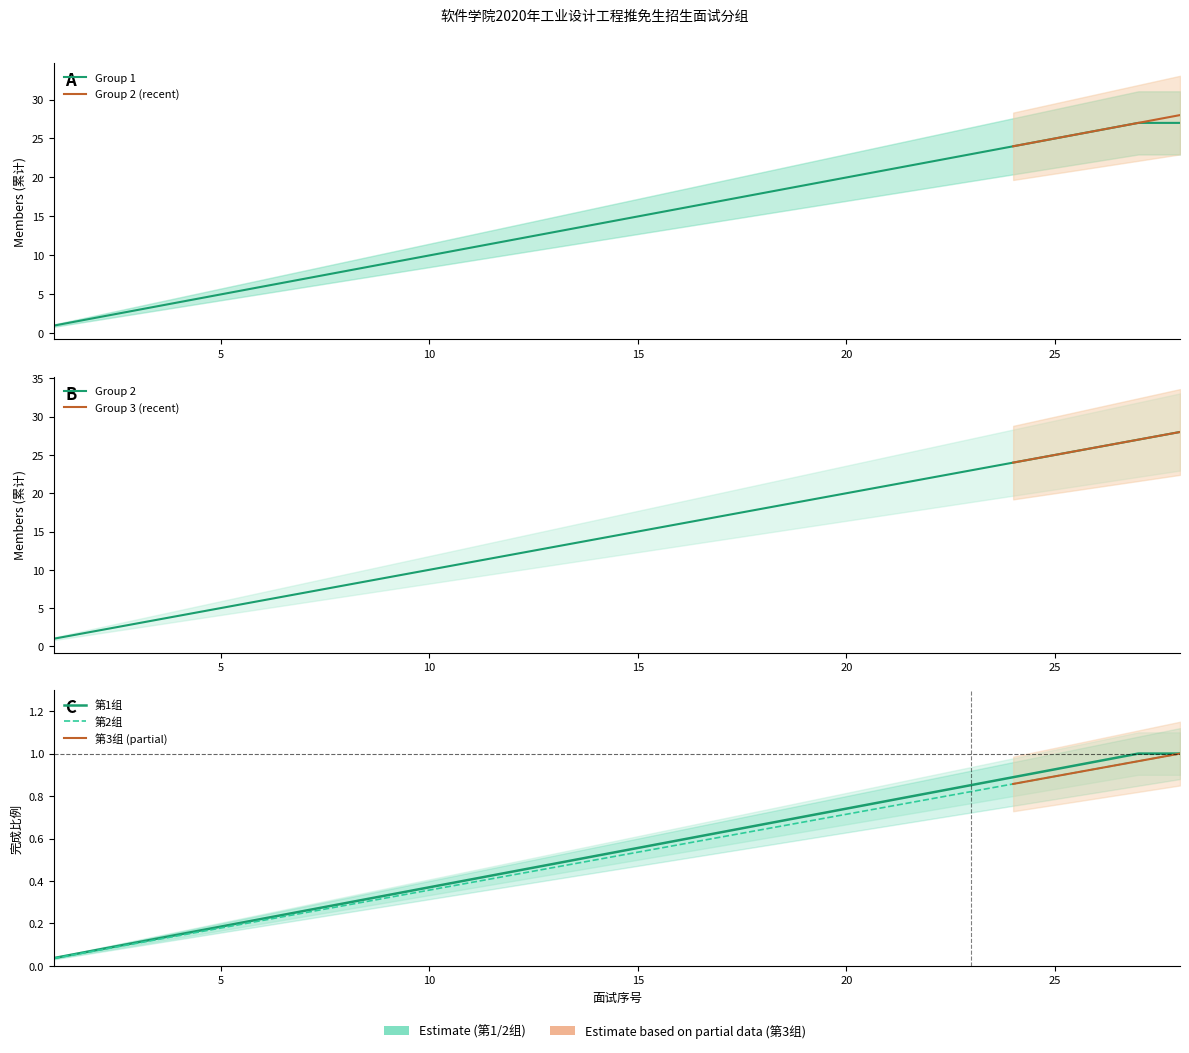

True or false: Group 2 (lower) and Group 3 (lower) cross at least once.

False